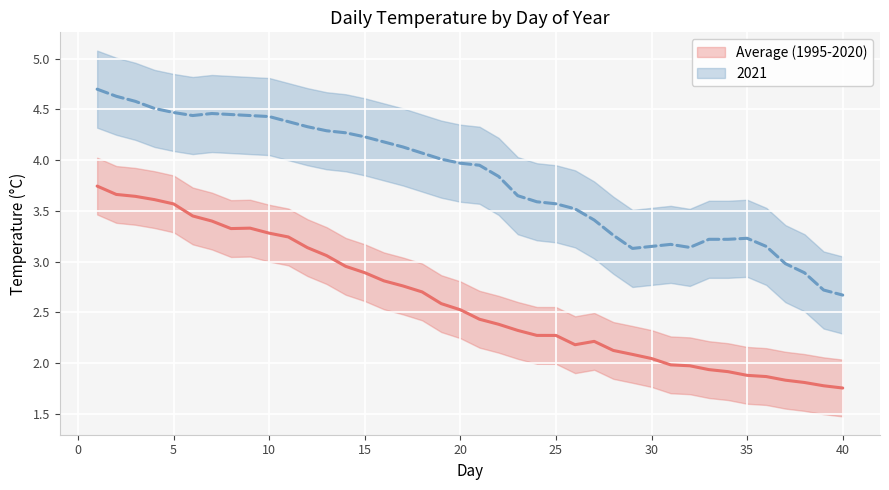

True or false: 2021 and Average (1995-2020) intersect in this chart.

False